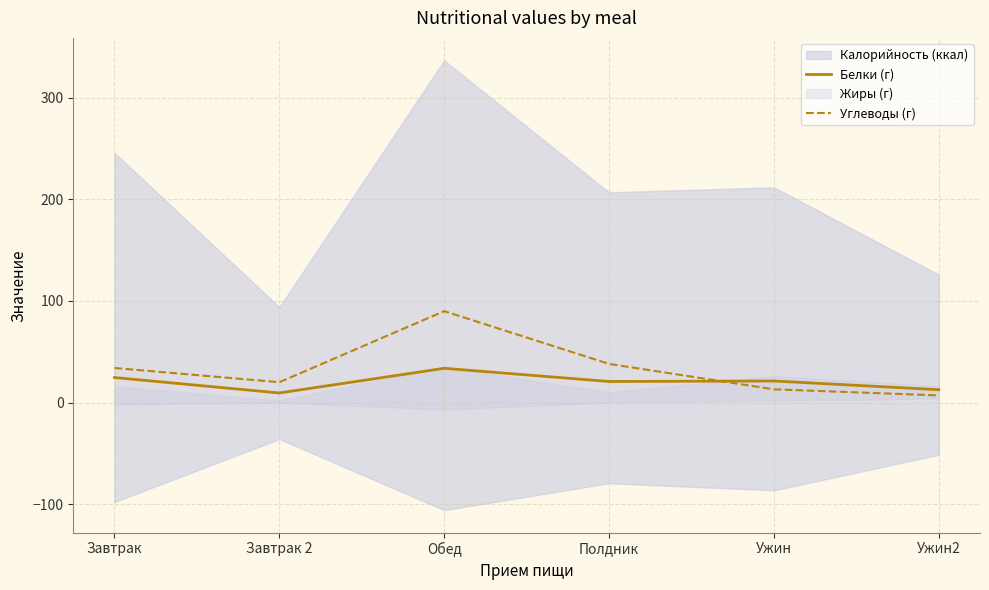

What is the sum of the Белки (г) values at Завтрак 2 and Обед?

43.1